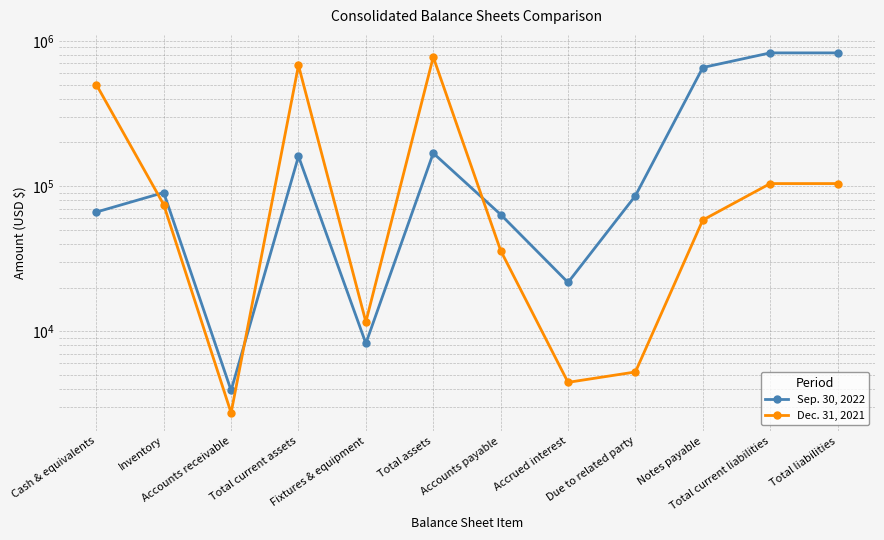

What is the sum of all Sep. 30, 2022 values?

2975819